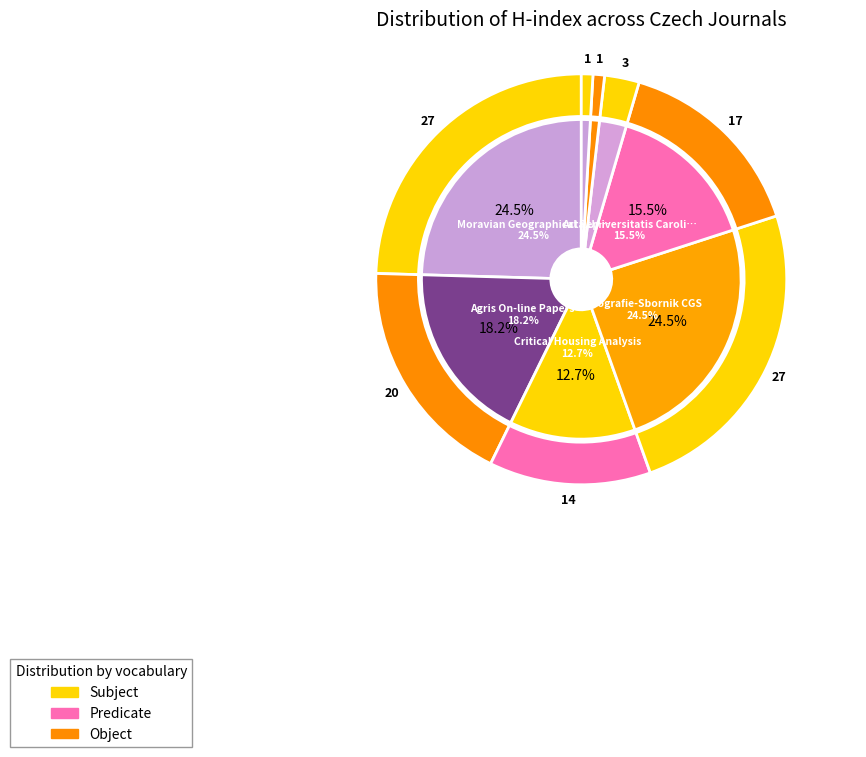

To the nearest percent, what is the difference between the largest and smallest slice percentages?

24%